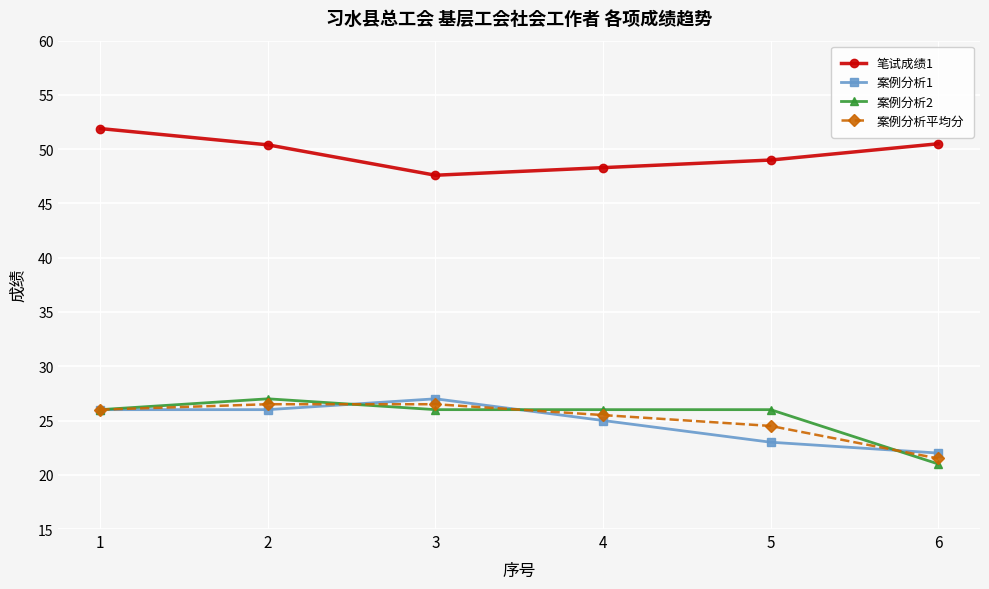

Between 1 and 5, which series saw the biggest shift?

案例分析1